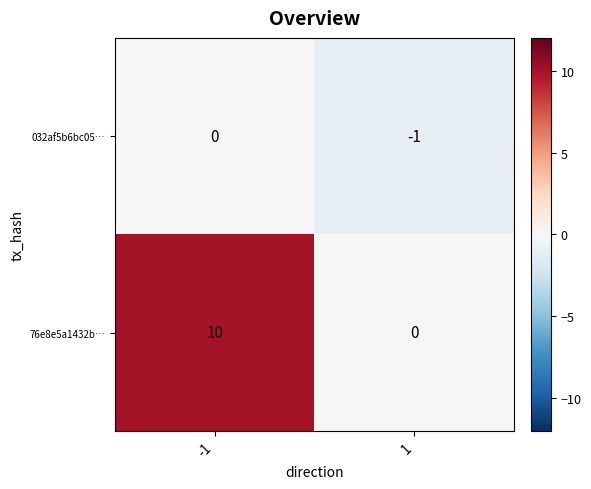

Reading left to right, list all the values displayed in this chart.

032af5b6bc05…: 0	-1
76e8e5a1432b…: 10	0